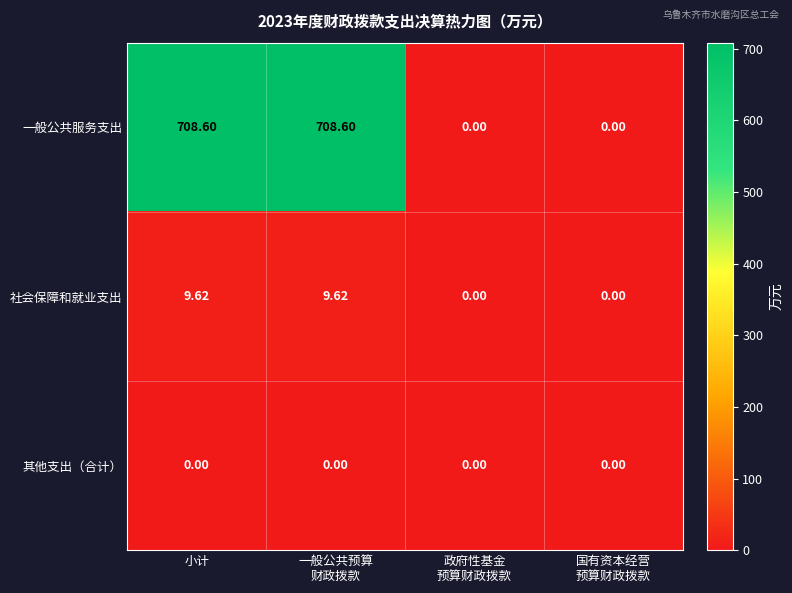

Where does the 社会保障和就业支出 series first go above 9?

小计